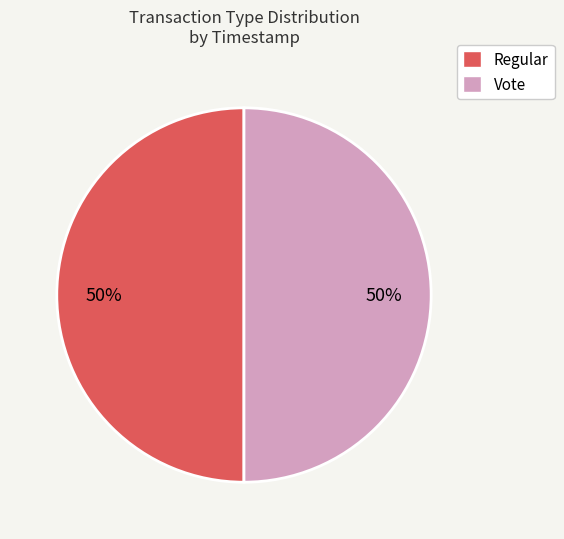

Combined, do Regular and Vote account for over 50%?

Yes